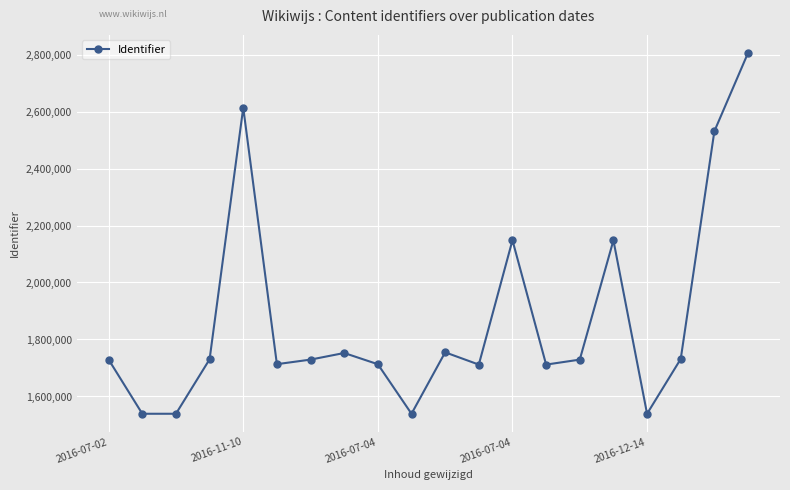

How many points are higher than both their immediate neighbors (excluding endpoints)?

5